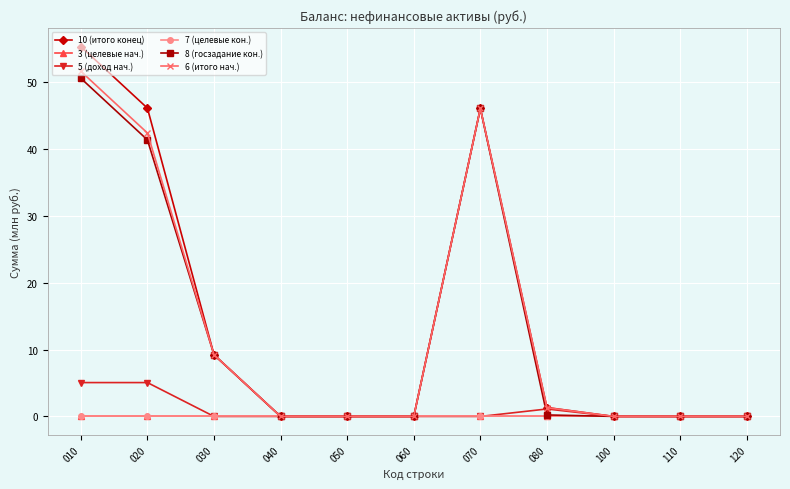

Is it true that 3 (целевые нач.) equals 0.0 at 030?

True